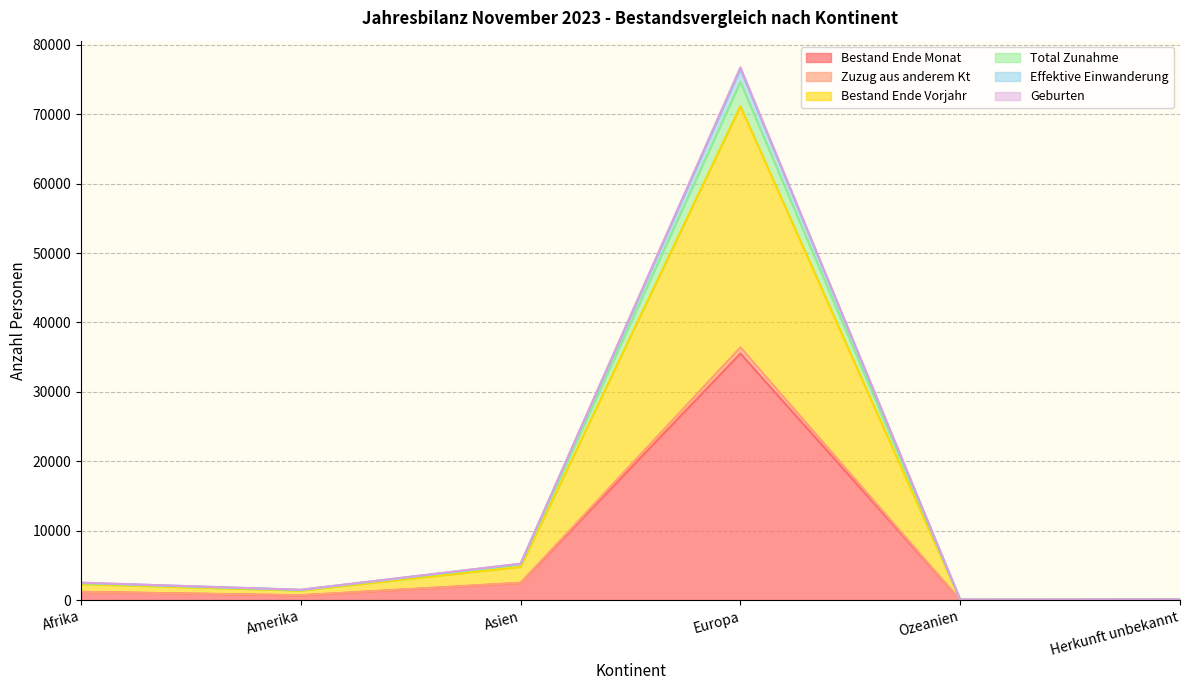

Reading left to right, list all the values displayed in this chart.

Bestand Ende Monat: Afrika=1192	Amerika=694	Asien=2481	Europa=35536	Ozeanien=30	Herkunft unbekannt=45
Zuzug aus anderem Kt: Afrika=2306	Amerika=1382	Asien=4793	Europa=71148	Ozeanien=60	Herkunft unbekannt=85
Bestand Ende Vorjahr: Afrika=2500	Amerika=1498	Asien=5236	Europa=76488	Ozeanien=77	Herkunft unbekannt=97
Total Zunahme: Afrika=2448	Amerika=1452	Asien=5164	Europa=74650	Ozeanien=70	Herkunft unbekannt=93
Effektive Einwanderung: Afrika=2527	Amerika=1500	Asien=5266	Europa=76749	Ozeanien=77	Herkunft unbekannt=97
Geburten: Afrika=1198	Amerika=718	Asien=2511	Europa=36418	Ozeanien=31	Herkunft unbekannt=45